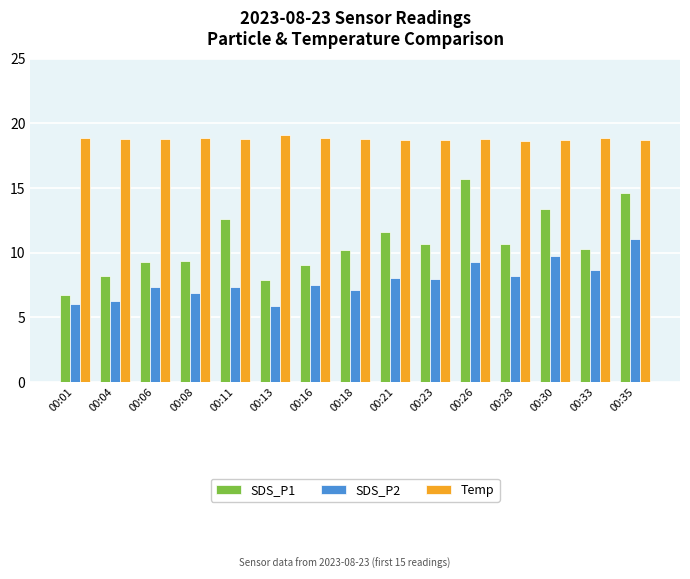

What is the maximum value for SDS_P1?

15.7